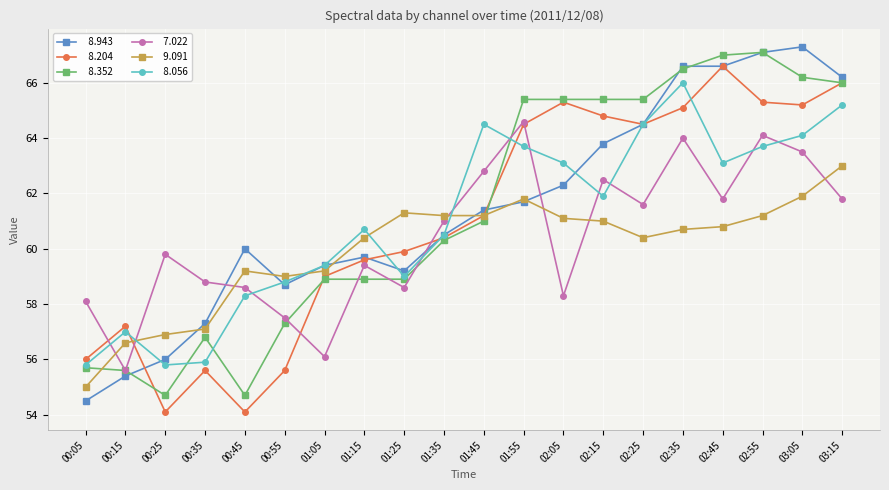

At which category does the chart reach its peak across all series?

03:05